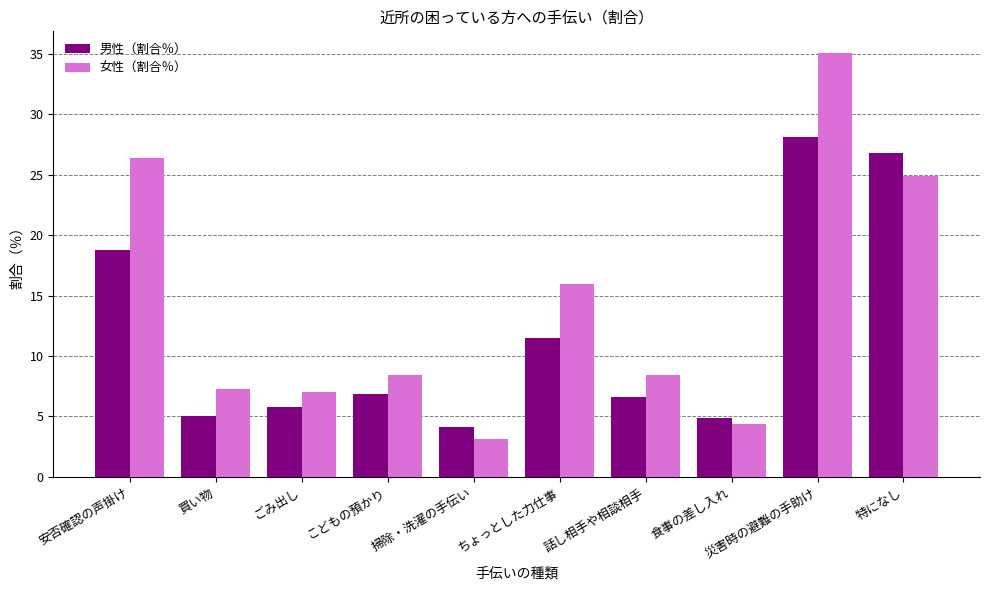

What is the average value of the 男性（割合％） series?

11.9